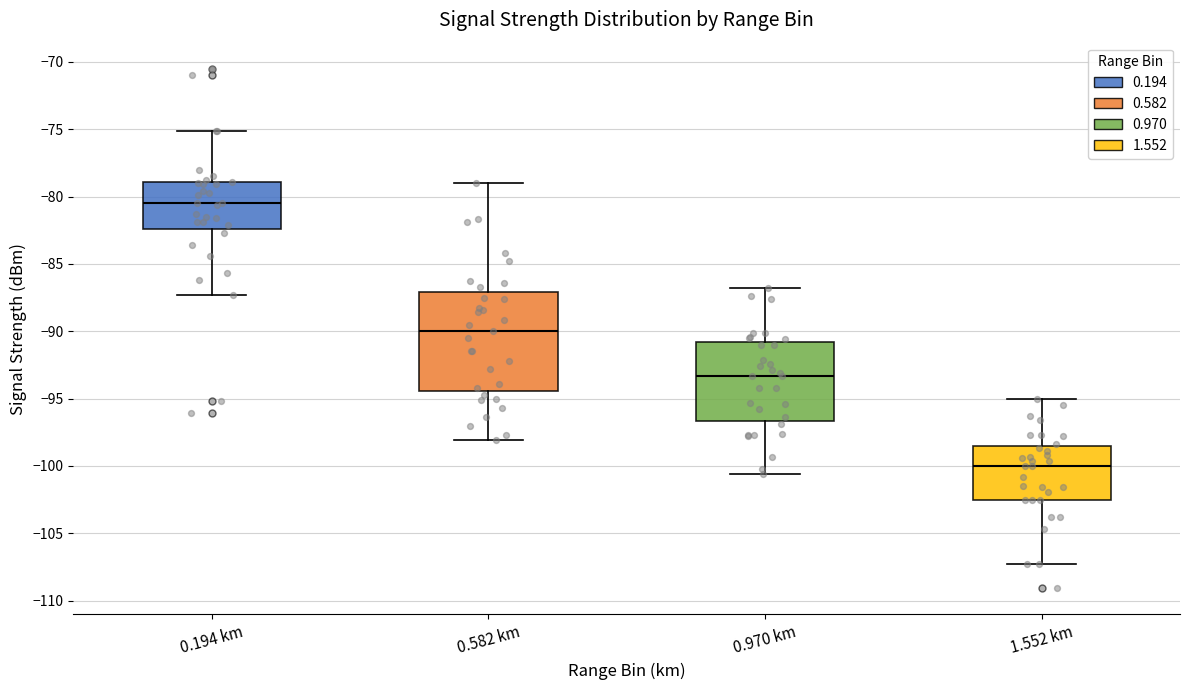

Which box is the tallest, from its lower edge to its upper edge?

0.582 km